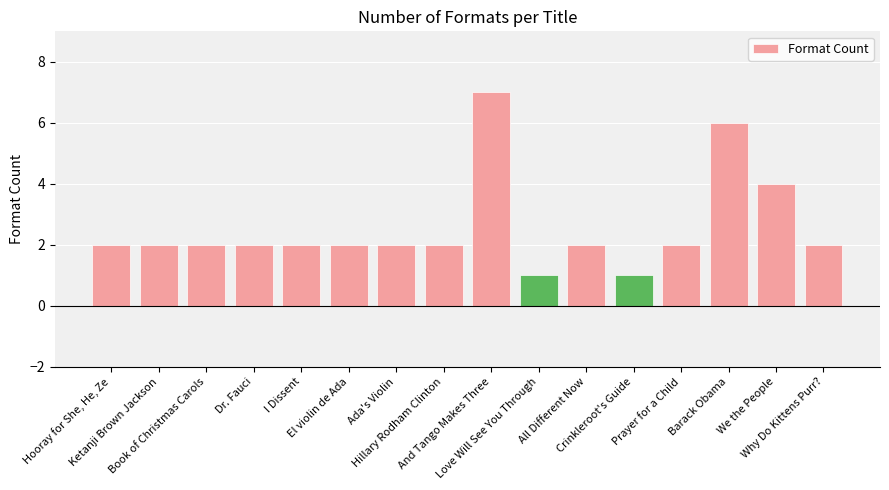

What is the difference between the values at Crinkleroot's Guide and Why Do Kittens Purr??

1